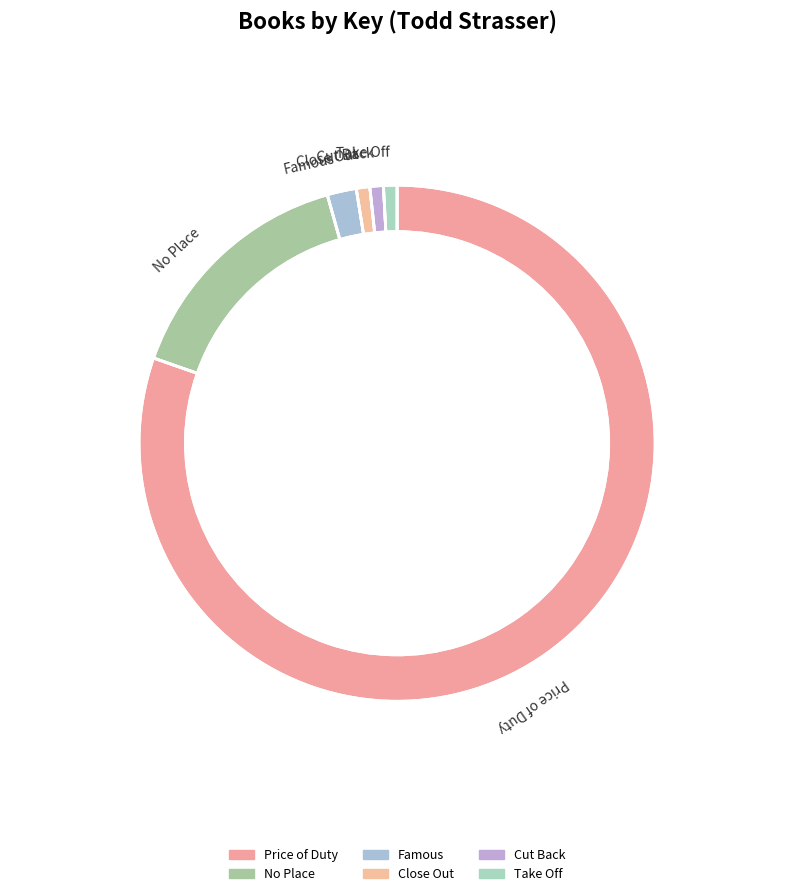

Approximately how many times larger is the value at Cut Back compared to Take Off?

1.0